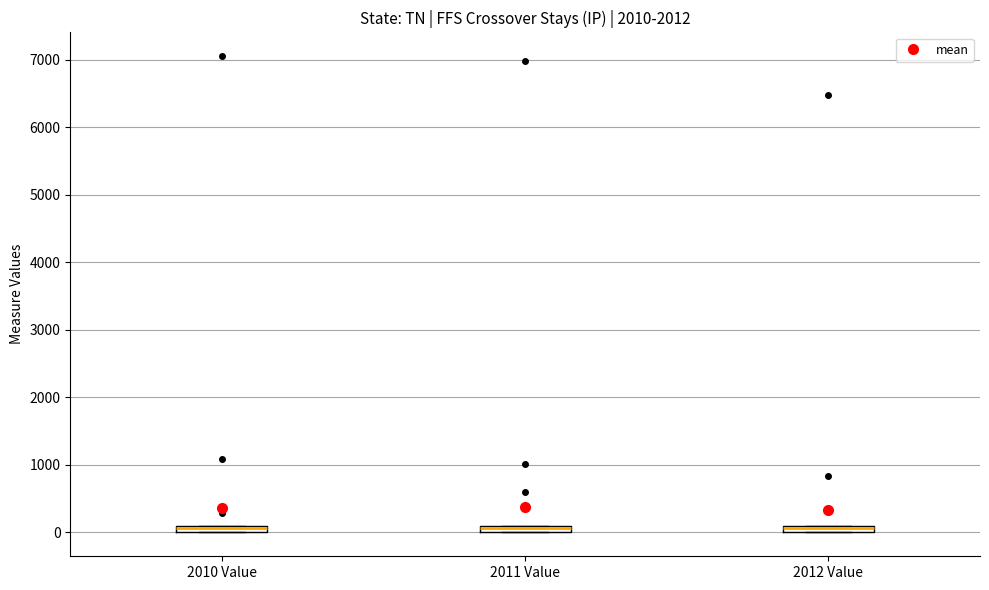

Where is the lower edge of the box for 2011 Value on the y-axis? The values are not printed on the chart, so give them approximately, as read against the axis.

0